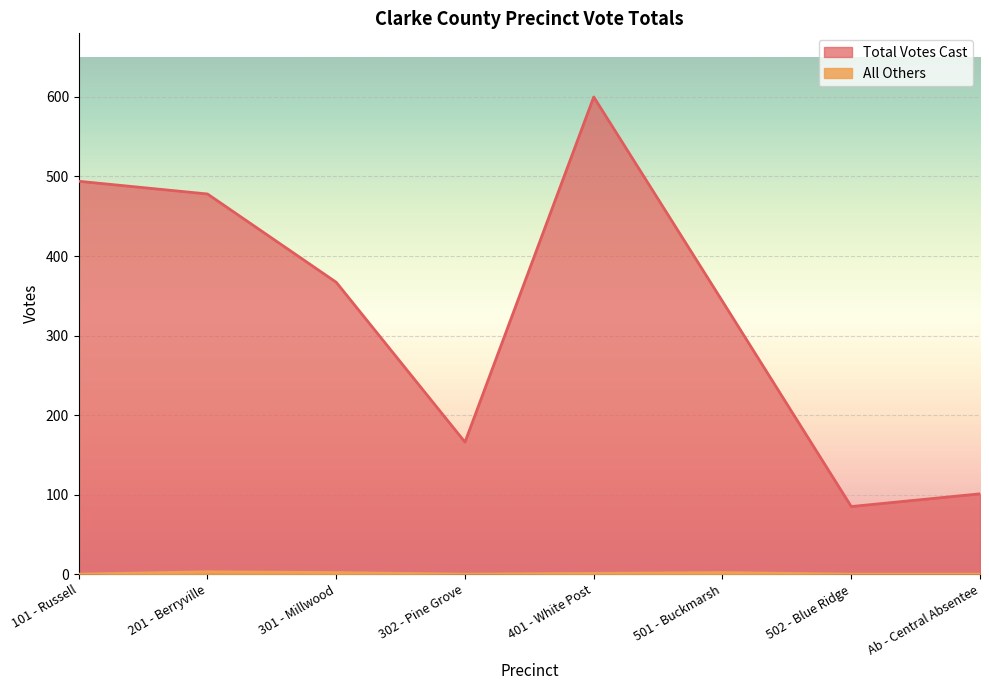

Where does the Total Votes Cast series first go above 367?

101 - Russell